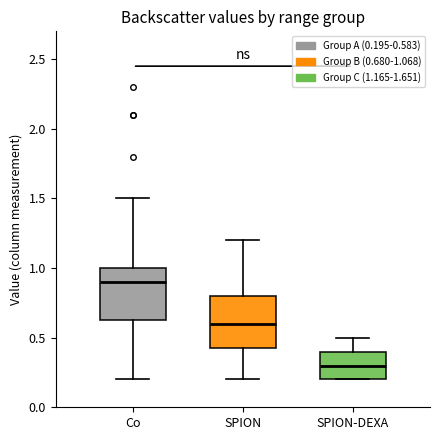

Where is the upper edge of the box for SPION-DEXA on the y-axis? The values are not printed on the chart, so give them approximately, as read against the axis.

0.40